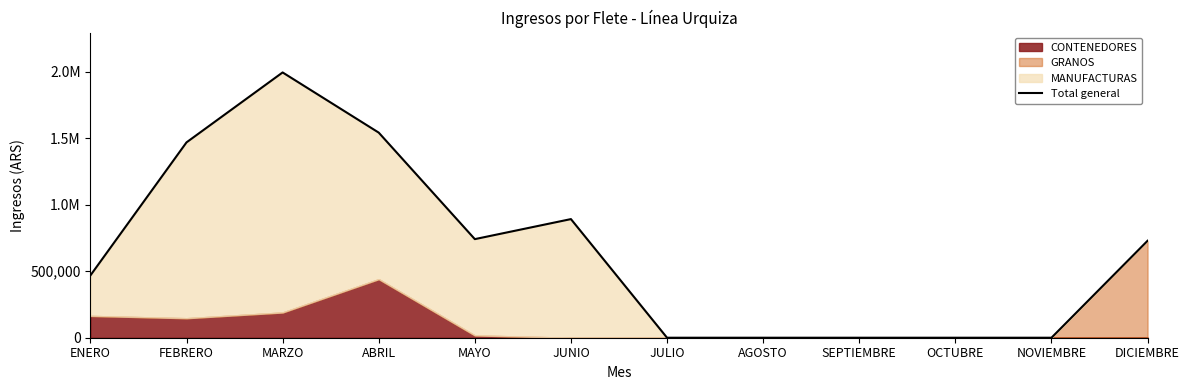

Rank the categories by value from highest to lowest.

MARZO, ABRIL, FEBRERO, JUNIO, MAYO, DICIEMBRE, ENERO, JULIO, AGOSTO, SEPTIEMBRE, OCTUBRE, NOVIEMBRE